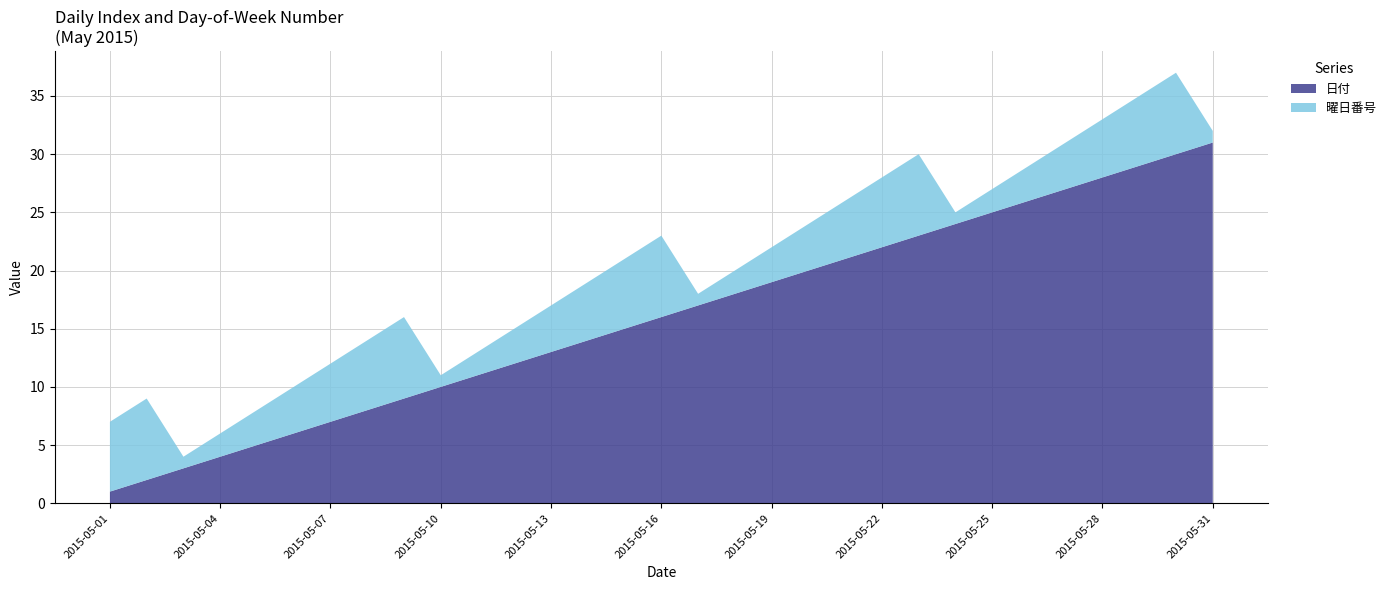

Reading left to right, what are all the values shown in this chart?

日付: 2015-05-01=1	2015-05-02=2	2015-05-03=3	2015-05-04=4	2015-05-05=5	2015-05-06=6	2015-05-07=7	2015-05-08=8	2015-05-09=9	2015-05-10=10	2015-05-11=11	2015-05-12=12	2015-05-13=13	2015-05-14=14	2015-05-15=15	2015-05-16=16	2015-05-17=17	2015-05-18=18	2015-05-19=19	2015-05-20=20	2015-05-21=21	2015-05-22=22	2015-05-23=23	2015-05-24=24	2015-05-25=25	2015-05-26=26	2015-05-27=27	2015-05-28=28	2015-05-29=29	2015-05-30=30	2015-05-31=31
曜日番号: 2015-05-01=6	2015-05-02=7	2015-05-03=1	2015-05-04=2	2015-05-05=3	2015-05-06=4	2015-05-07=5	2015-05-08=6	2015-05-09=7	2015-05-10=1	2015-05-11=2	2015-05-12=3	2015-05-13=4	2015-05-14=5	2015-05-15=6	2015-05-16=7	2015-05-17=1	2015-05-18=2	2015-05-19=3	2015-05-20=4	2015-05-21=5	2015-05-22=6	2015-05-23=7	2015-05-24=1	2015-05-25=2	2015-05-26=3	2015-05-27=4	2015-05-28=5	2015-05-29=6	2015-05-30=7	2015-05-31=1